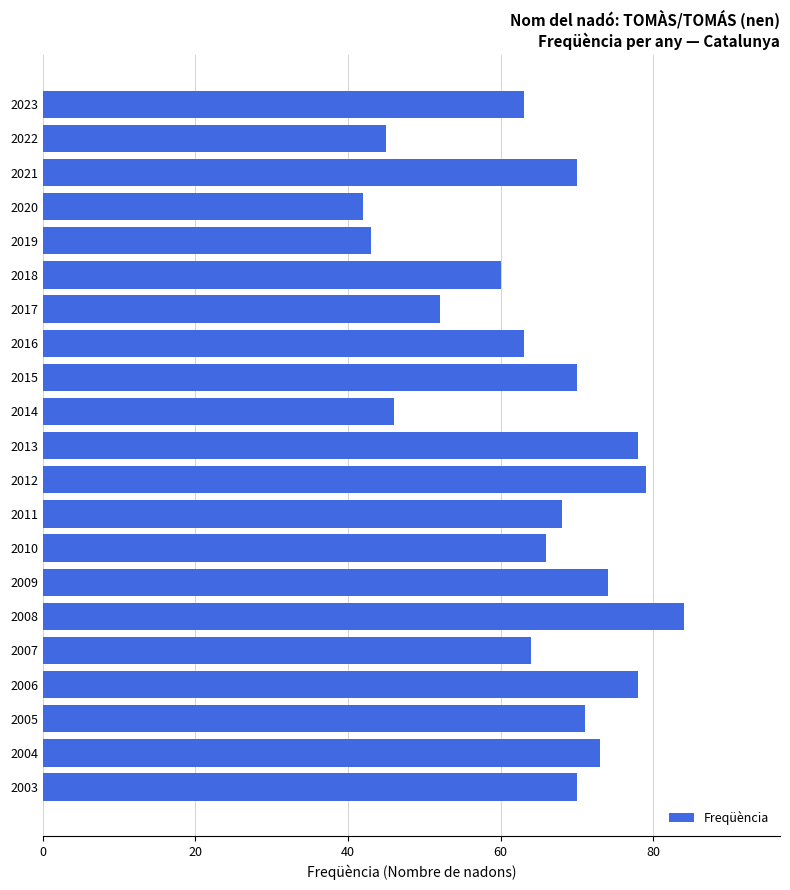

Which has a higher value, 2017 or 2018?

2018